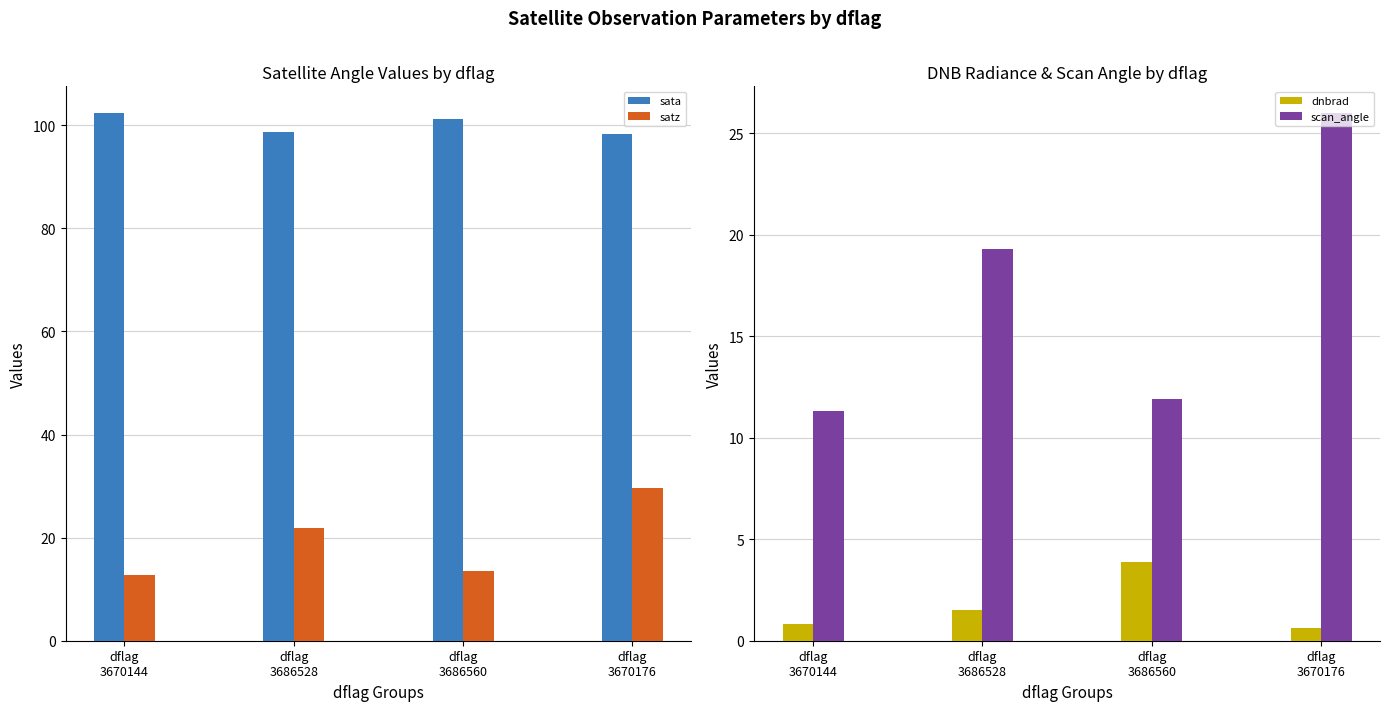

What value does the satz series have at dflag
3670176?

29.7